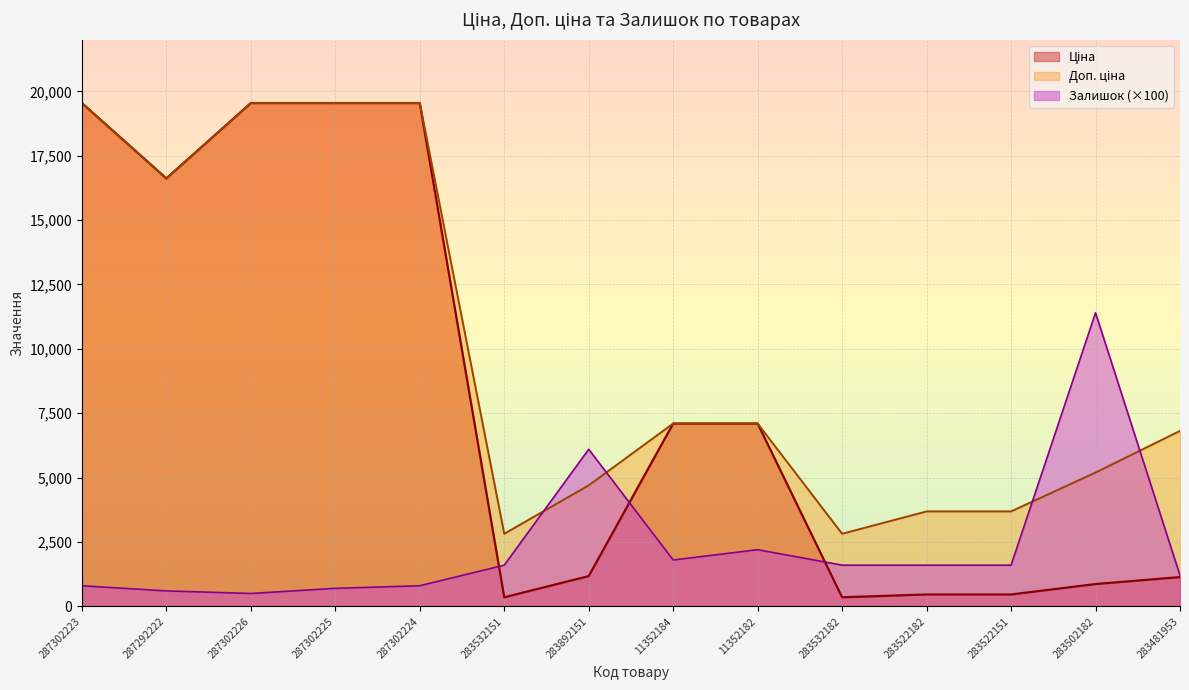

How many distinct data groups are displayed?

3